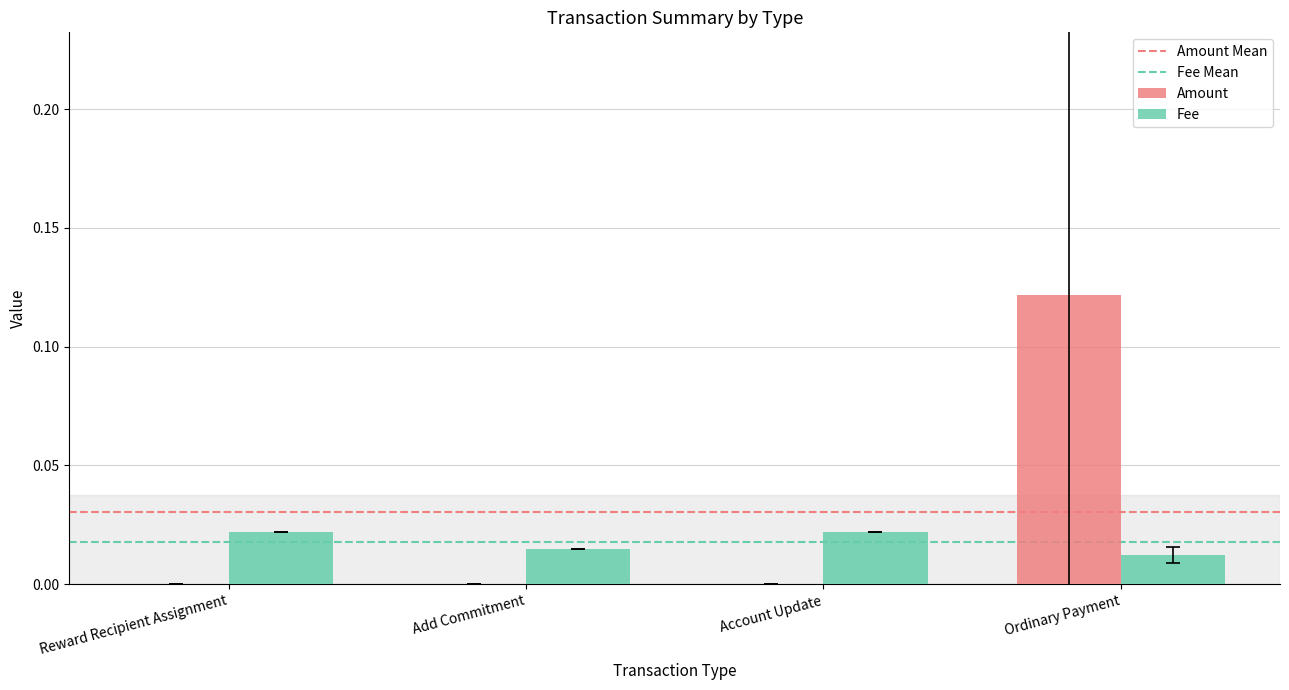

At which category does the chart reach its peak across all series?

Ordinary Payment